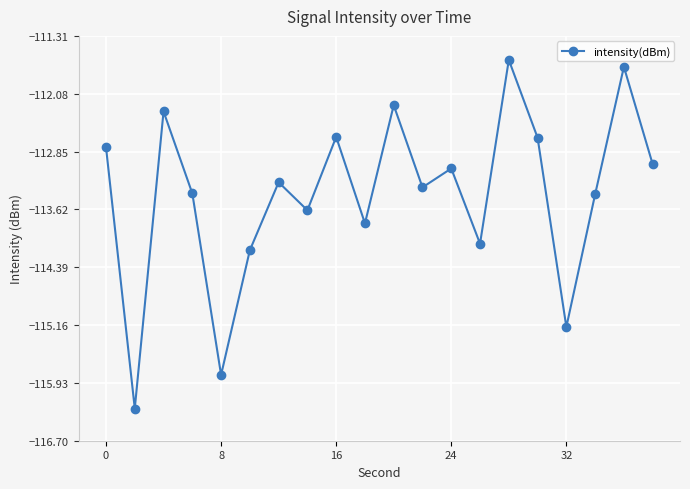

True or false: the data has more than 0 interior local peaks.

True